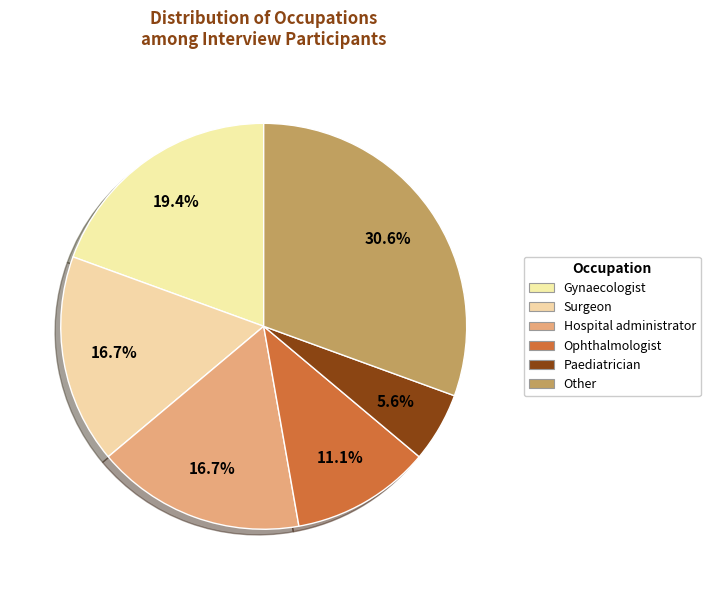

True or false: Paediatrician accounts for 6% of the total.

True